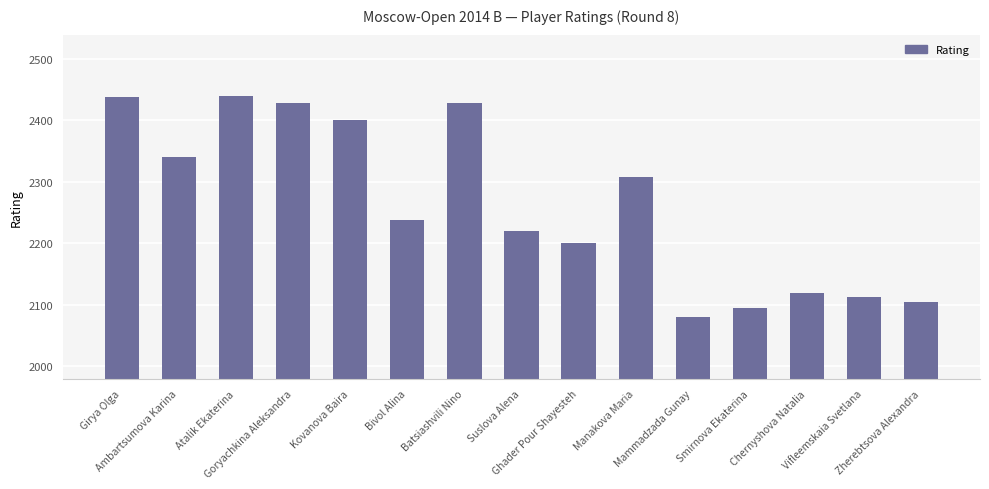

What is the sum of all values?

33950